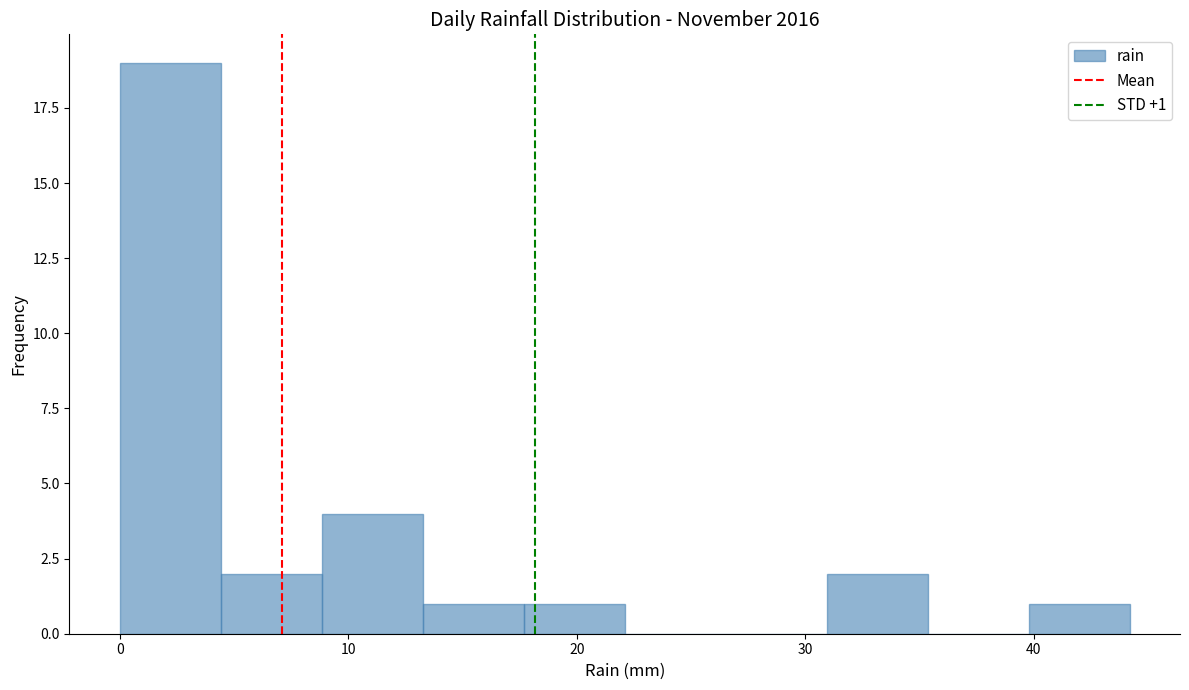

Over which range of the x-axis is the bar tallest?

0 to 4